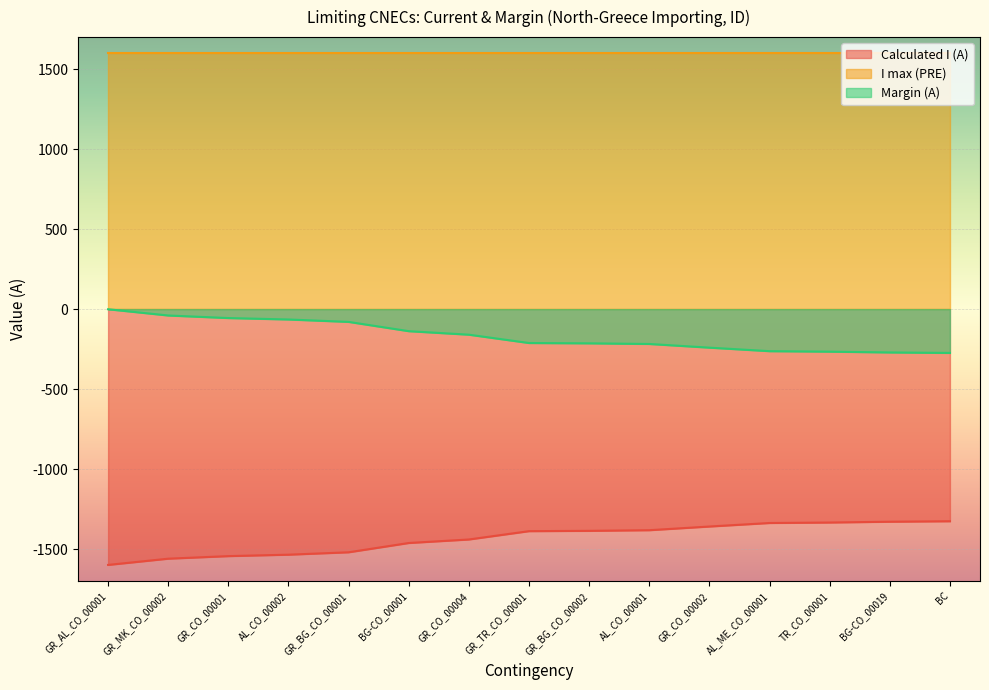

At which label is Margin (A) closest to -137?

BG-CO_00001